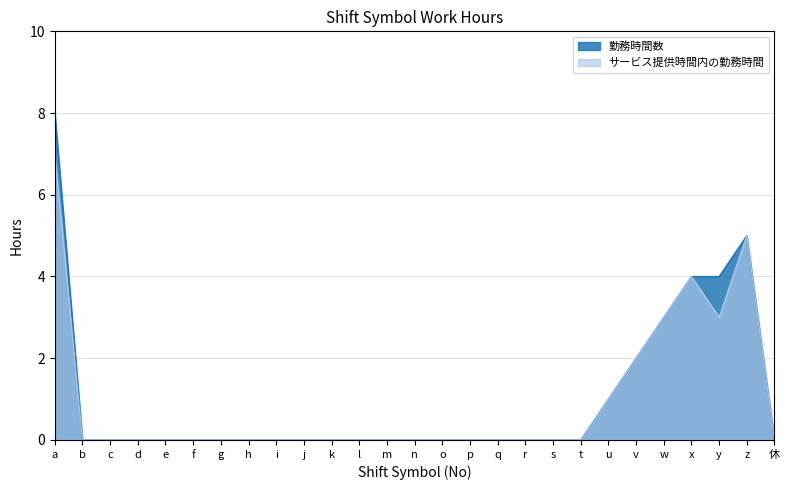

True or false: 勤務時間数 has a value of -5 at n.

False